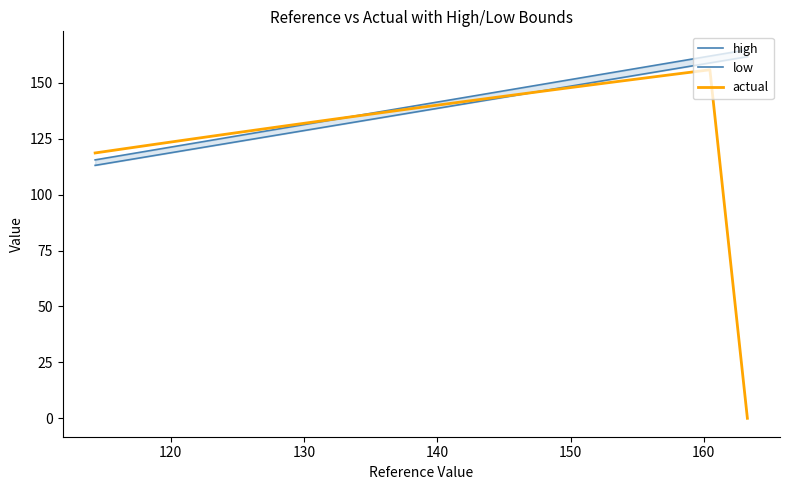

True or false: high and actual intersect in this chart.

True